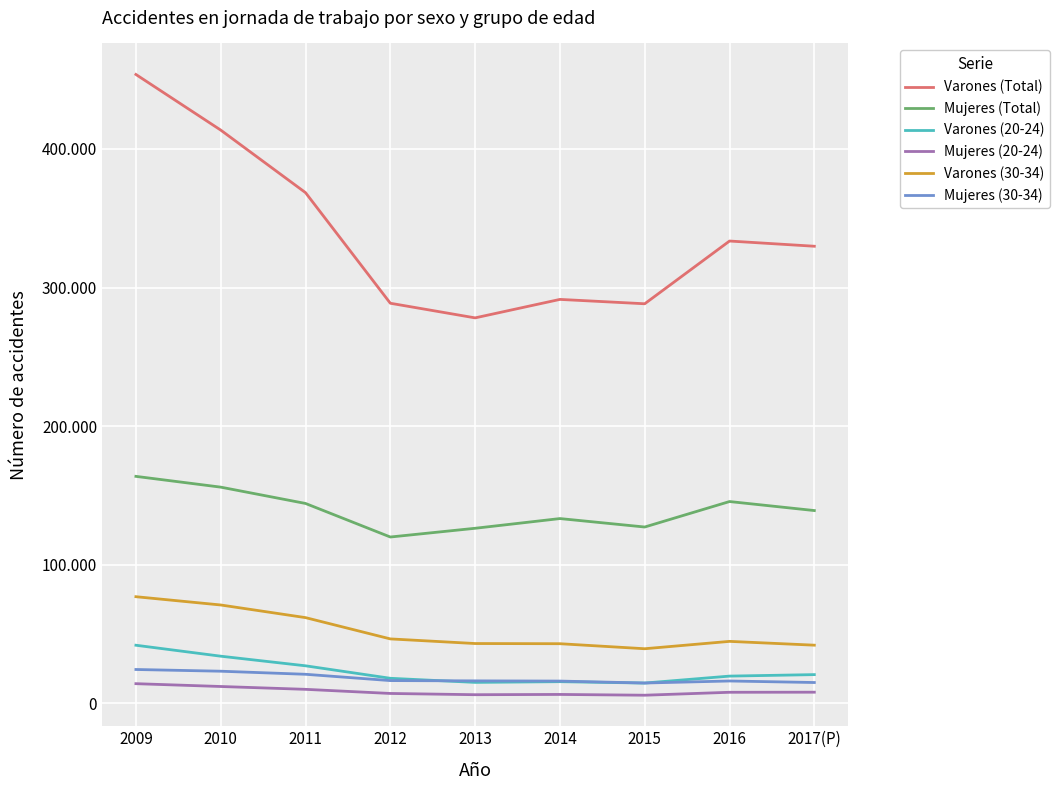

Which category has the lowest value in the Varones (20-24) series?

2015